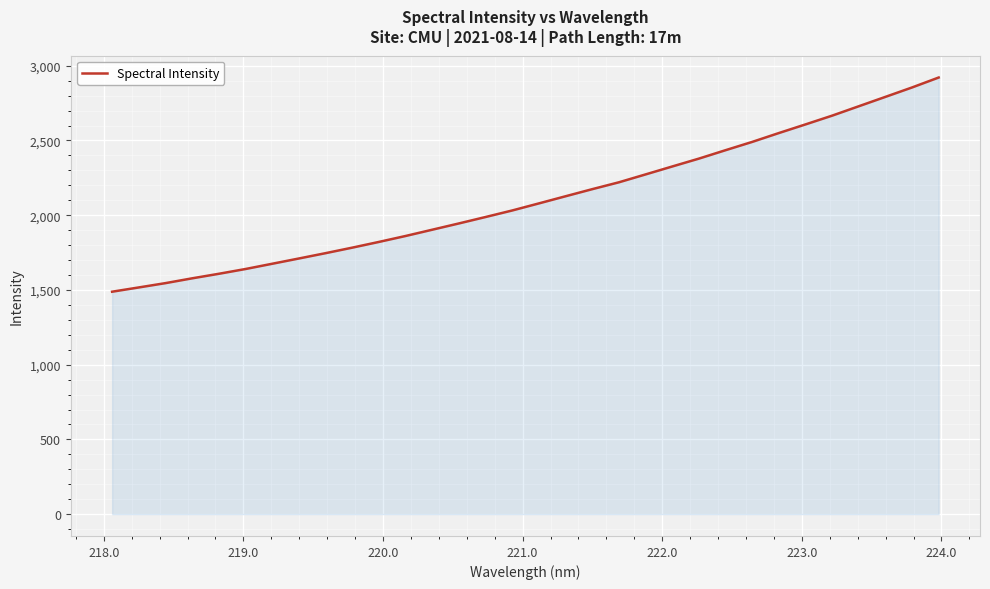

What is the difference between the maximum and minimum values?

1432.9